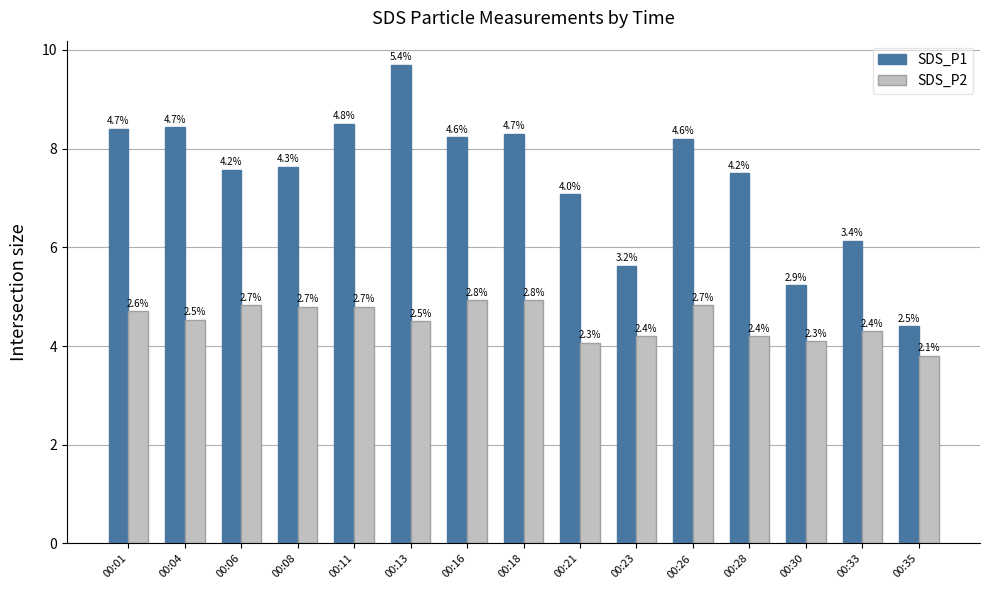

What is the approximate value of SDS_P2 at 00:01?

4.7